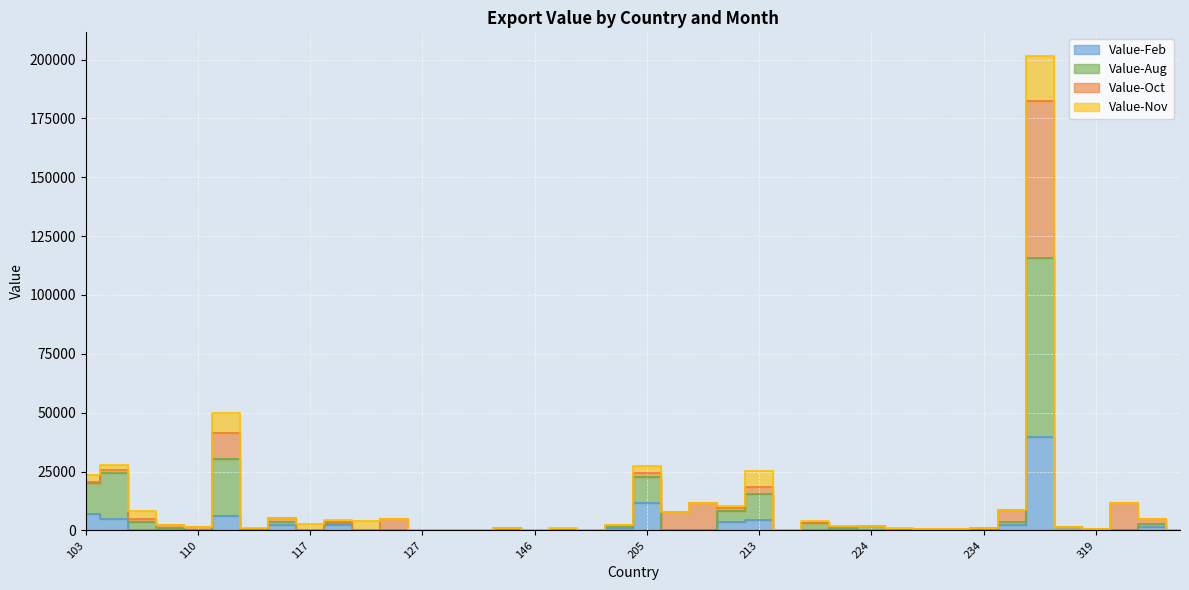

How many data points in Value-Aug are above 469?

19